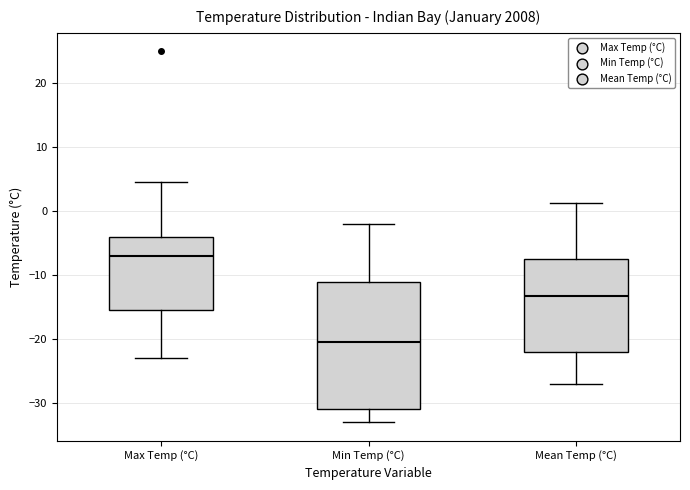

Reading left to right, read every box against the y-axis: the position of its median line, the range the box covers, and the ends of its whiskers. The values are not printed on the chart, so give them approximately, as read against the axis.

Max Temp (°C): median -7, box -15 to -4, whiskers -23 to 5
Min Temp (°C): median -20, box -31 to -11, whiskers -33 to -2
Mean Temp (°C): median -13, box -22 to -7, whiskers -27 to 1